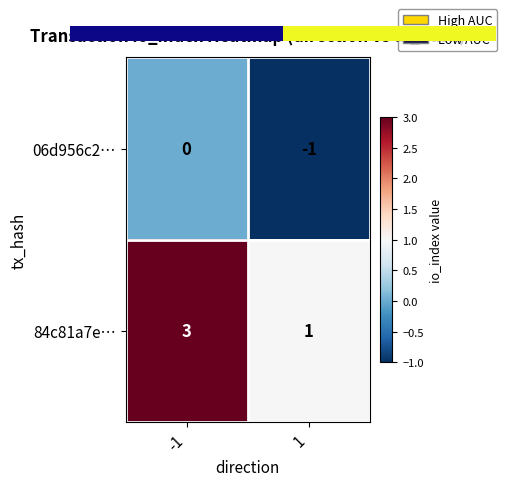

Is it true that 06d956c2… equals 0 at -1?

True